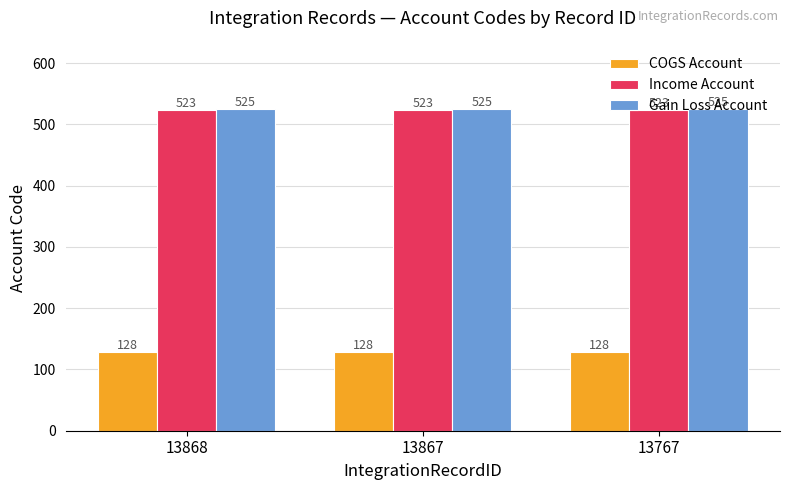

What is the greatest value displayed?

525